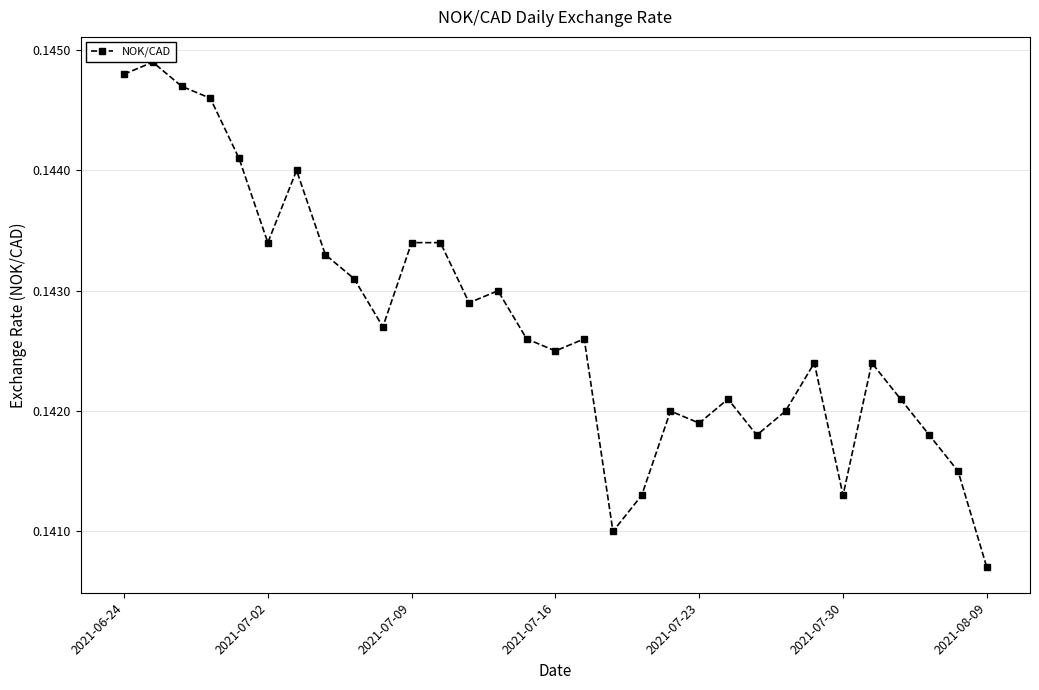

True or false: there are more than 2 points higher than both neighbors.

True